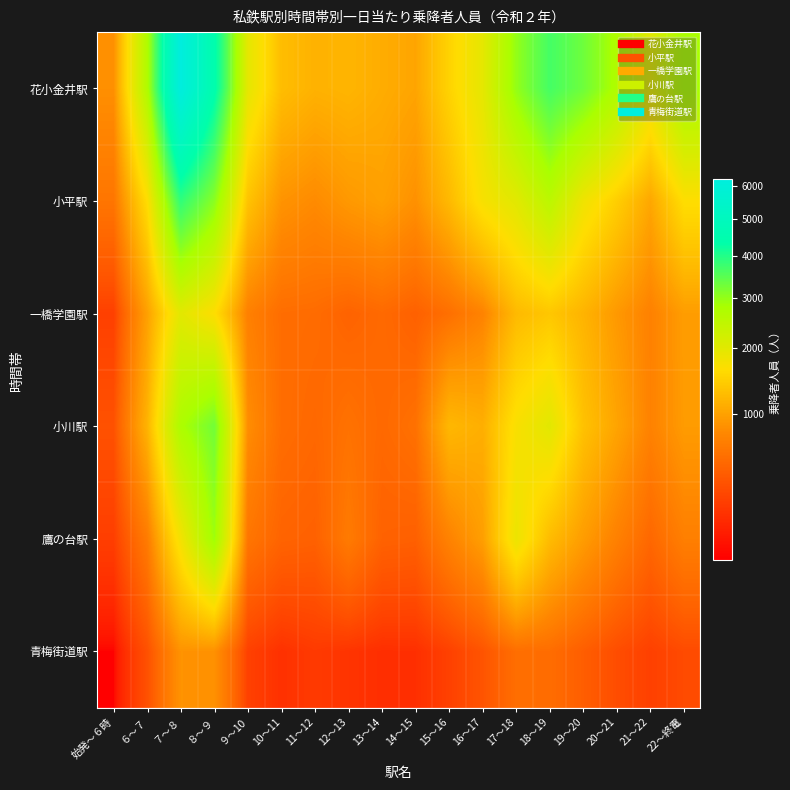

At which category does the chart reach its peak across all series?

７～８